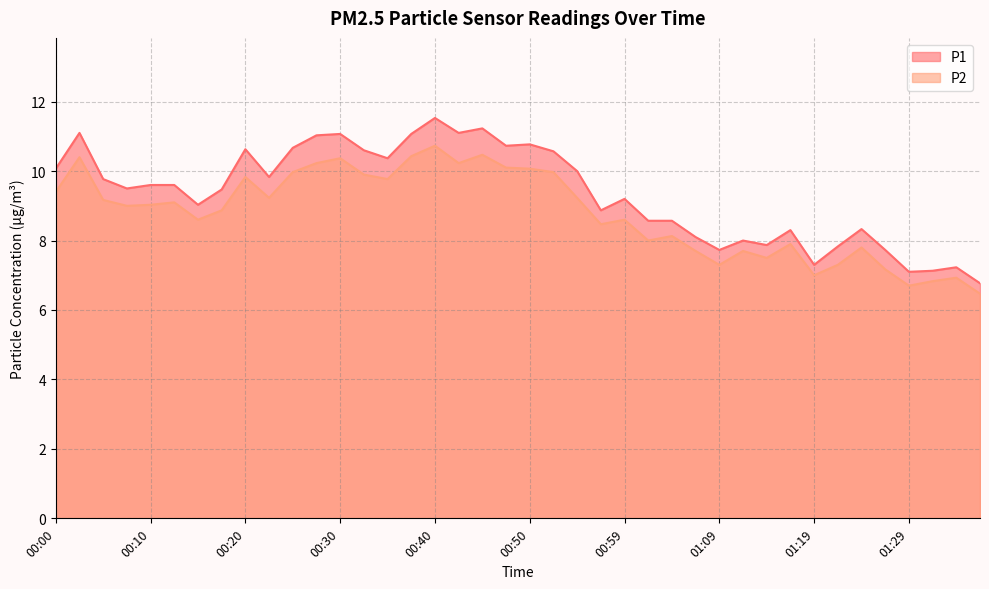

True or false: P1 has more than 0 points higher than both neighbors.

True